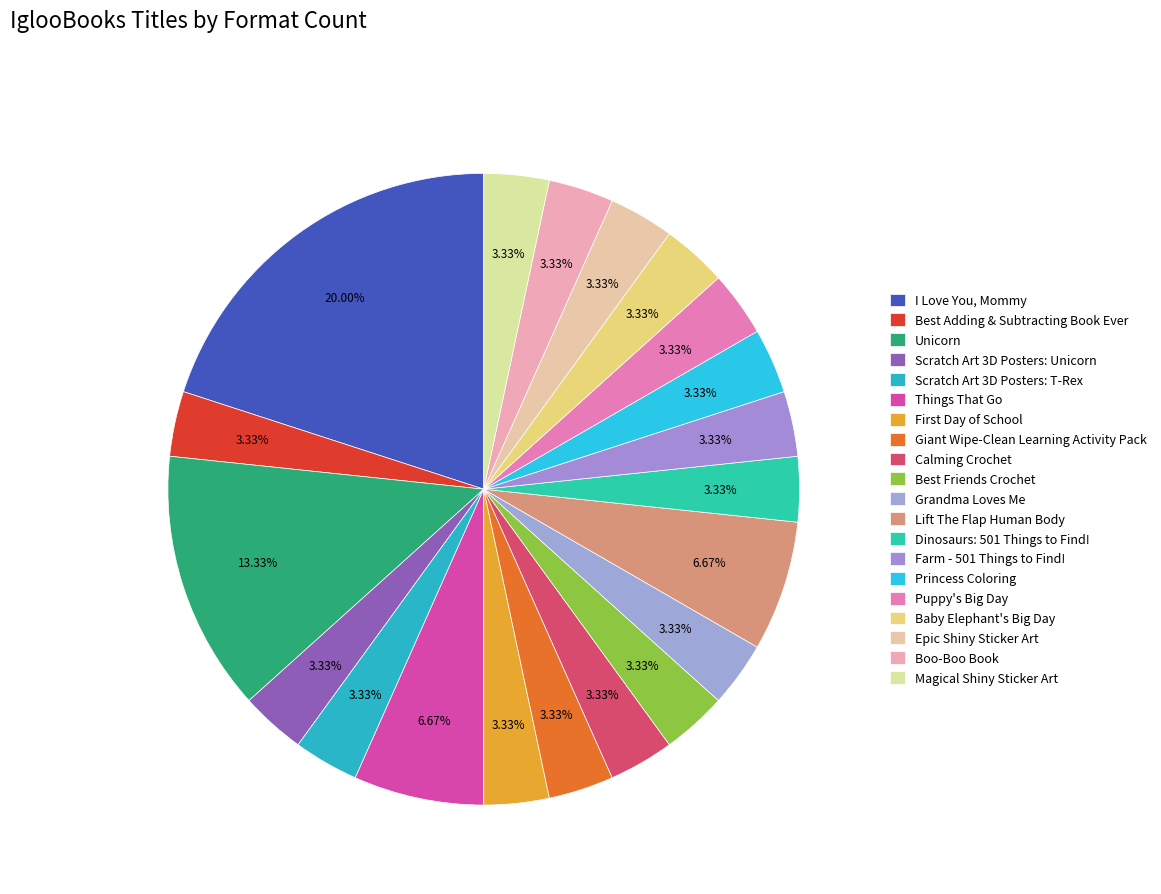

What is the ratio of the value at Calming Crochet to the value at Princess Coloring?

1.0